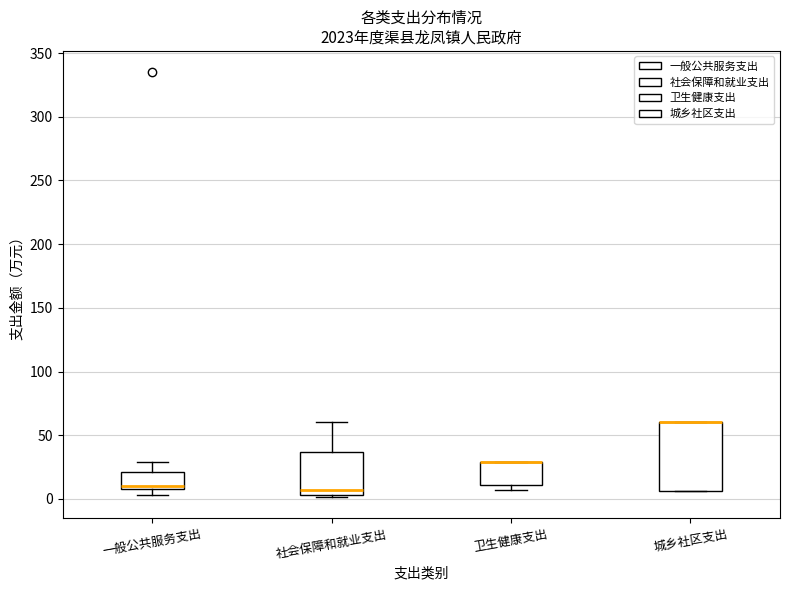

Reading left to right, transcribe this box plot: for each box, give where its median line is, the range the box spans, and where its two whiskers end, as read against the y-axis. The values are not printed on the chart, so give them approximately, as read against the axis.

一般公共服务支出: median 10 (just above the box's lower edge), box 10 to 20, whiskers 5 to 30
社会保障和就业支出: median 5 (just above the box's lower edge), box 5 to 35, whiskers 0 to 60
卫生健康支出: median 30 (drawn on the box's upper edge), box 10 to 30, whiskers 5 to 30
城乡社区支出: median 60 (drawn on the box's upper edge), box 5 to 60, whiskers 5 to 60